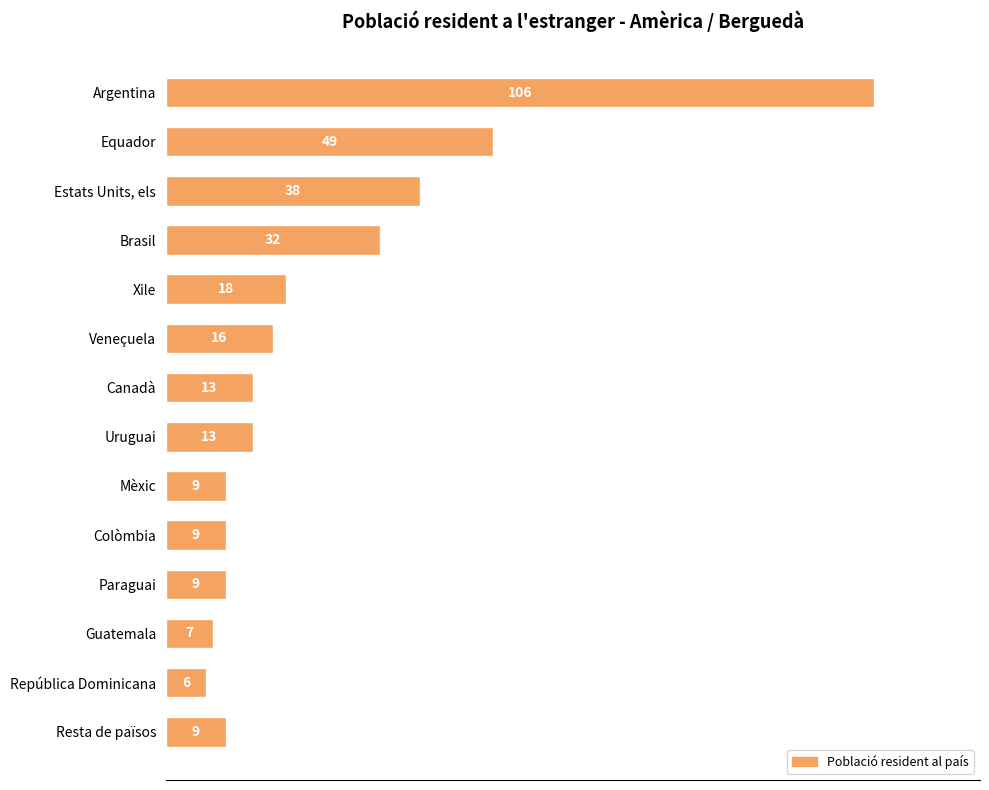

What is the average value?

24